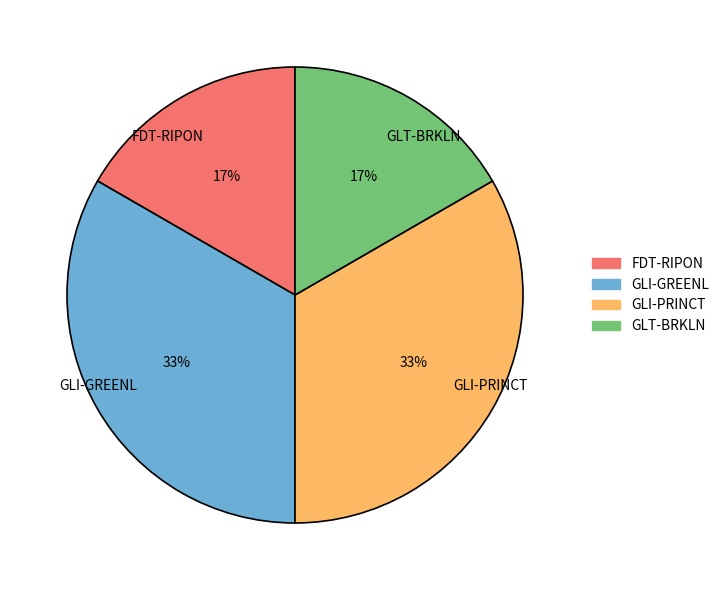

How many segments does this pie chart have?

4